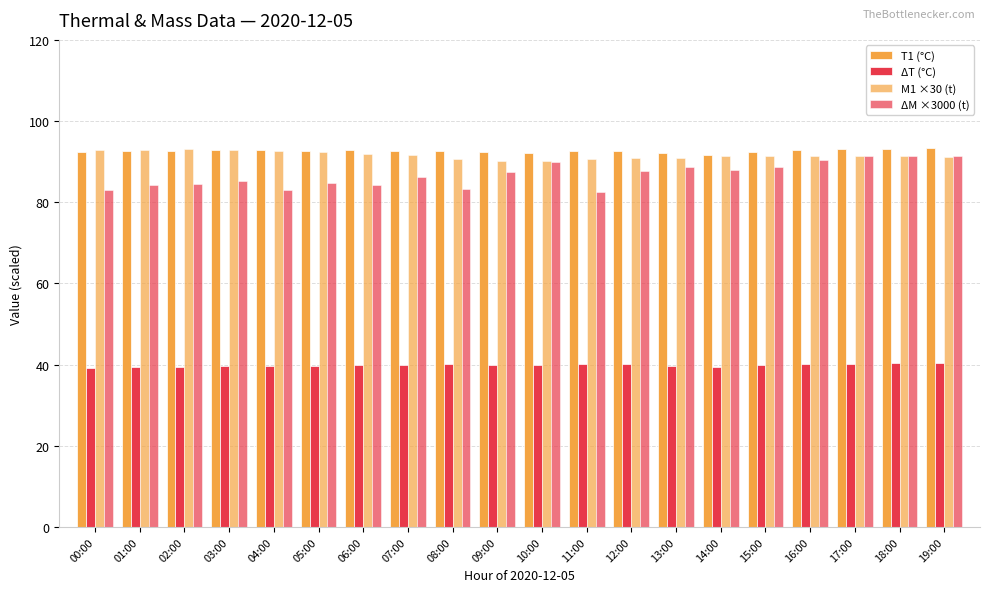

Does the chart contain stacked bars?

No